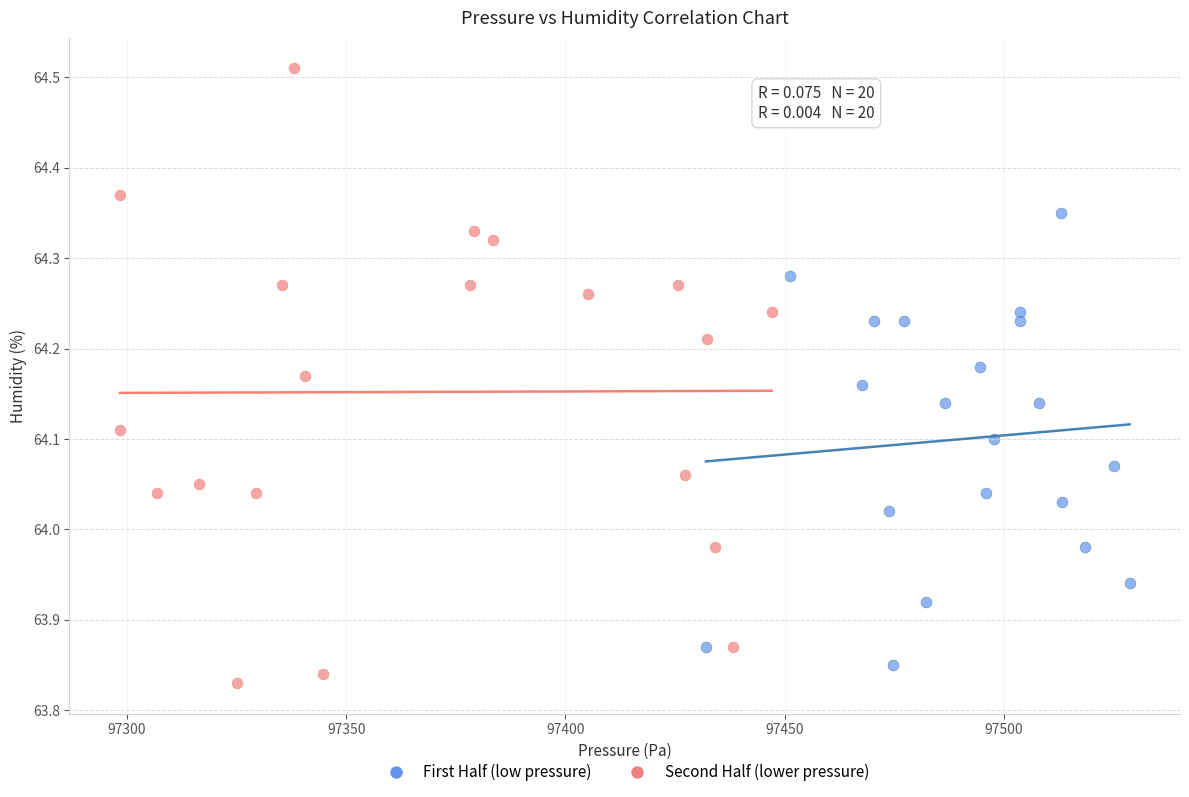

Which series reaches the maximum Y coordinate?

Second Half (lower pressure)